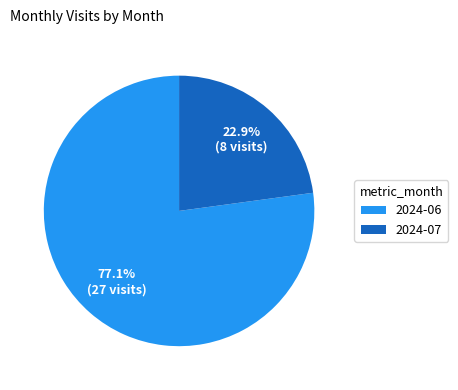

To the nearest percent, what is the combined percentage of 2024-06 and 2024-07?

100%